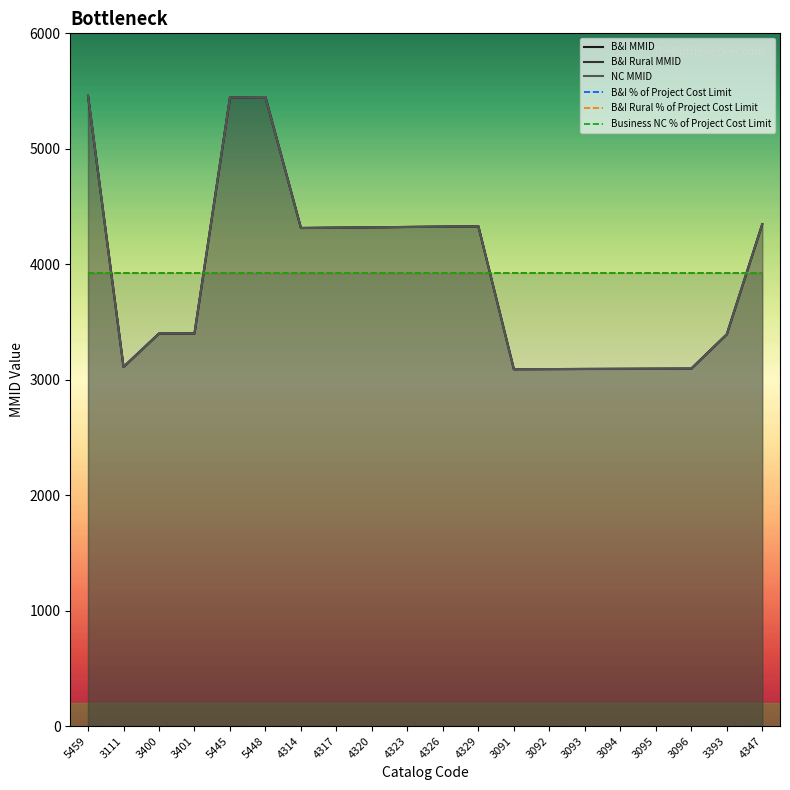

Reading right to left, what are all the values shown in this chart?

B&I MMID: 4347.0	3393.0	3096.0	3095.0	3094.0	3093.0	3092.0	3091.0	4329.0	4326.0	4323.0	4320.0	4317.0	4314.0	5448.0	5445.0	3401.0	3400.0	3111.0	5459.0
B&I Rural MMID: 4347.0	3393.0	3096.0	3095.0	3094.0	3093.0	3092.0	3091.0	4329.0	4326.0	4323.0	4320.0	4317.0	4314.0	5448.0	5445.0	3401.0	3400.0	3111.0	5459.0
NC MMID: 4347.0	3393.0	3096.0	3095.0	3094.0	3093.0	3092.0	3091.0	4329.0	4326.0	4323.0	4320.0	4317.0	4314.0	5448.0	5445.0	3401.0	3400.0	3111.0	5459.0
B&I % of Project Cost Limit: 3924.7	3924.7	3924.7	3924.7	3924.7	3924.7	3924.7	3924.7	3924.7	3924.7	3924.7	3924.7	3924.7	3924.7	3924.7	3924.7	3924.7	3924.7	3924.7	3924.7
B&I Rural % of Project Cost Limit: 3924.7	3924.7	3924.7	3924.7	3924.7	3924.7	3924.7	3924.7	3924.7	3924.7	3924.7	3924.7	3924.7	3924.7	3924.7	3924.7	3924.7	3924.7	3924.7	3924.7
Business NC % of Project Cost Limit: 3924.7	3924.7	3924.7	3924.7	3924.7	3924.7	3924.7	3924.7	3924.7	3924.7	3924.7	3924.7	3924.7	3924.7	3924.7	3924.7	3924.7	3924.7	3924.7	3924.7